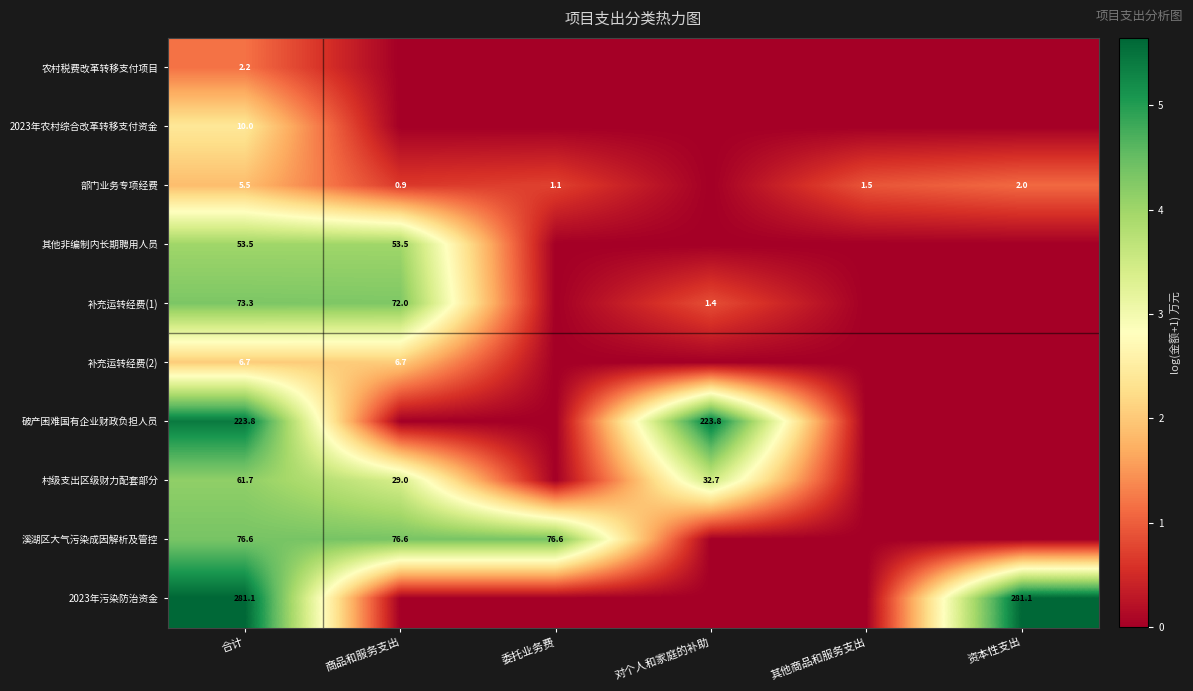

What is the sum of the 部门业务专项经费 values at 委托业务费 and 商品和服务支出?

2.0